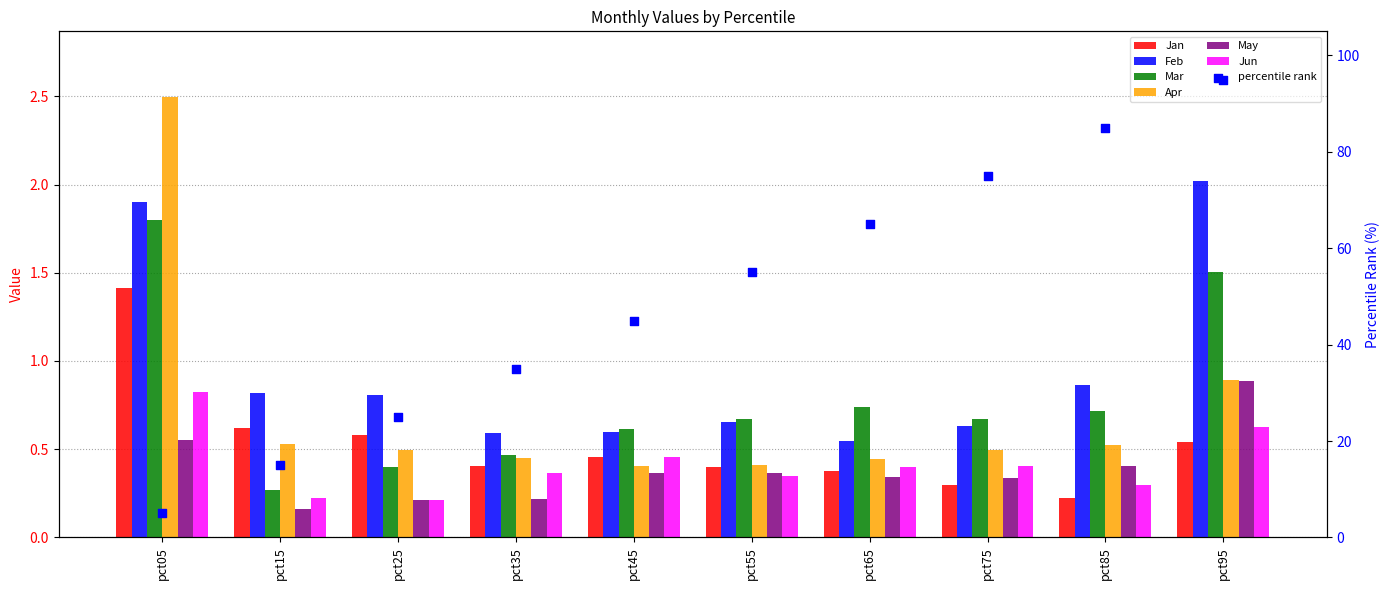

Which series contains the highest Y value?

Apr